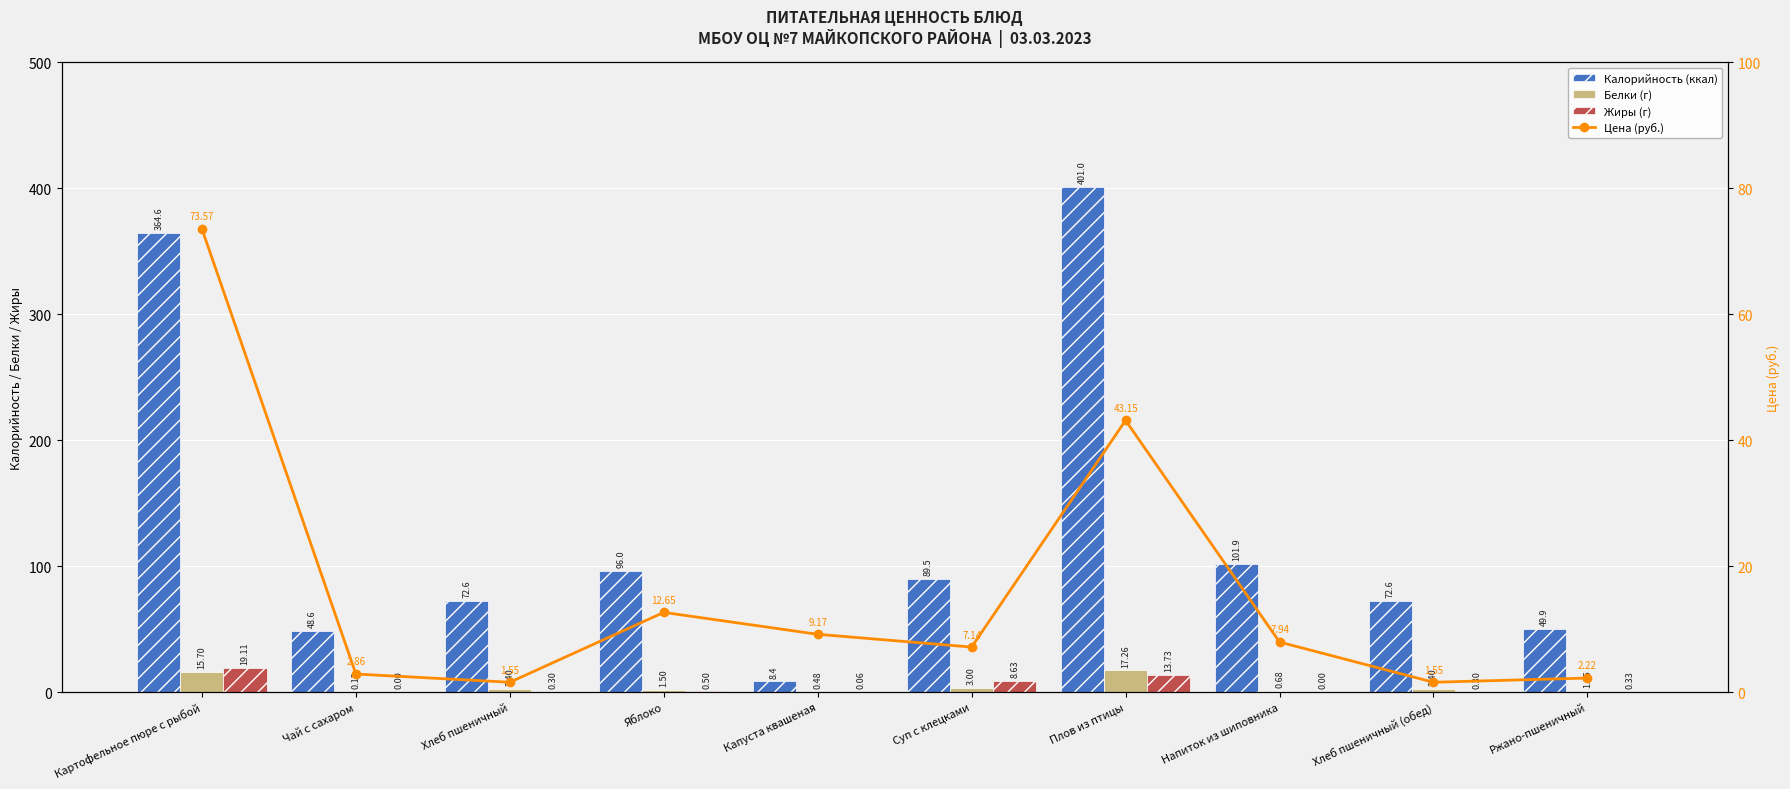

Where does the Цена (руб.) series first go above 7?

Картофельное пюре с рыбой